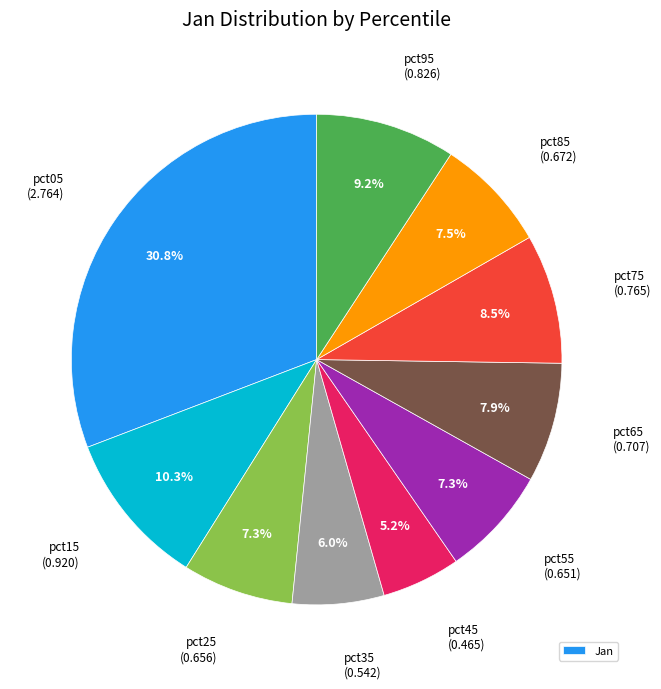

Is there a majority slice in this chart?

No